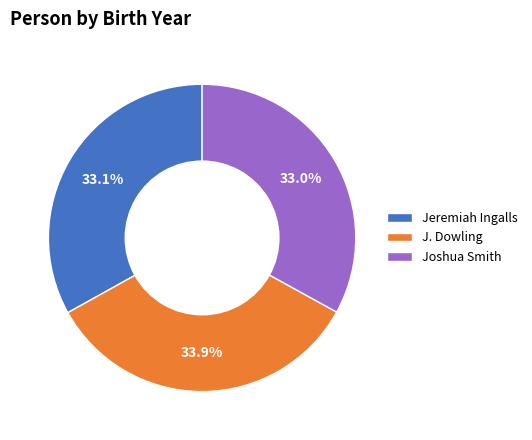

Is the sum of Jeremiah Ingalls and J. Dowling greater than half?

Yes